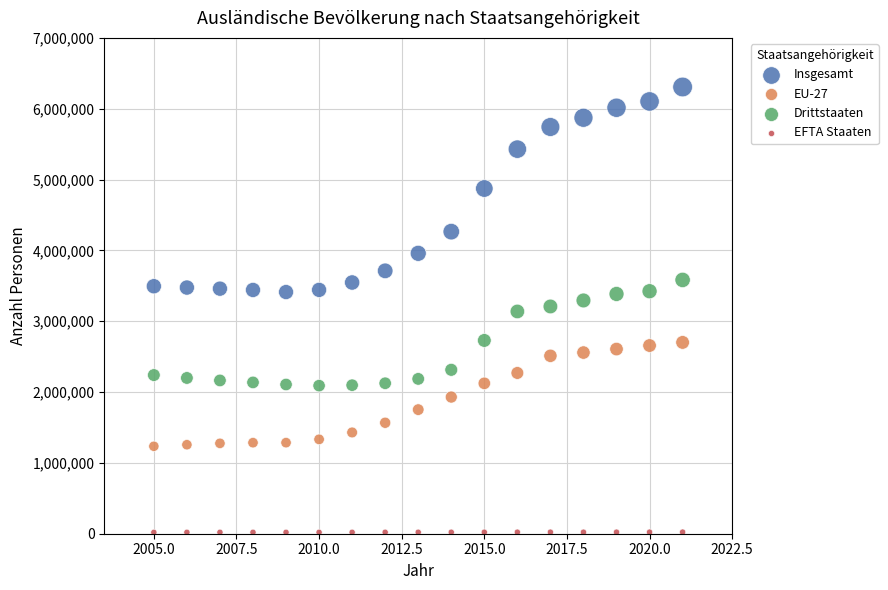

Which series contains the lowest Y value?

EFTA Staaten